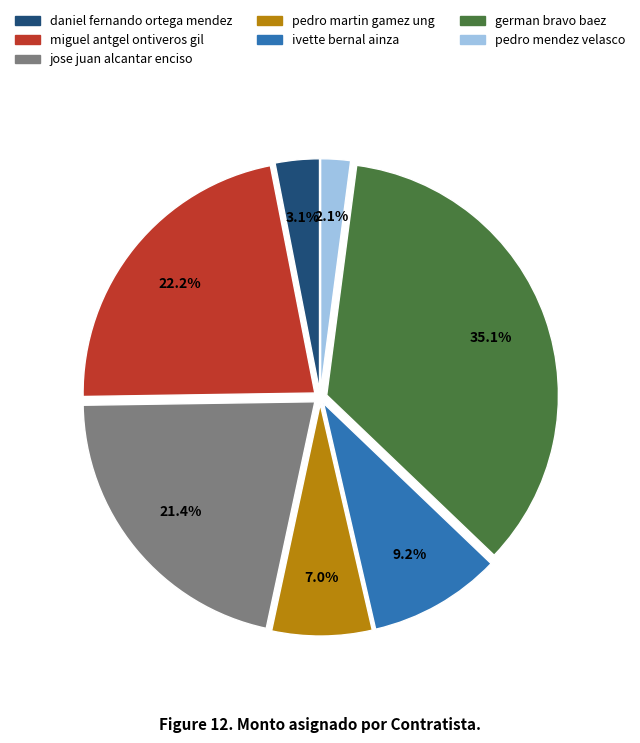

Rank the categories by value from highest to lowest.

german bravo baez, miguel antgel ontiveros gil, jose juan alcantar enciso, ivette bernal ainza, pedro martin gamez ung, daniel fernando ortega mendez, pedro mendez velasco